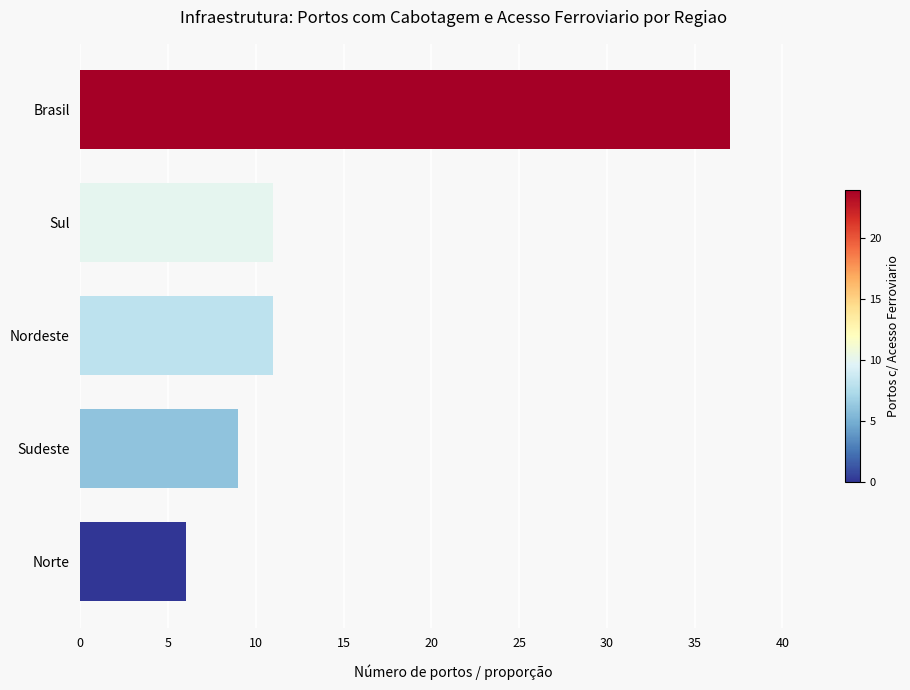

What is the smallest value displayed?

6